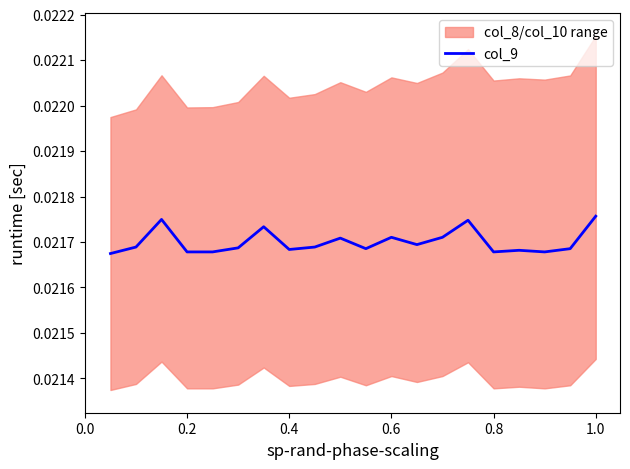

How many points are higher than both their immediate neighbors (excluding endpoints)?

6